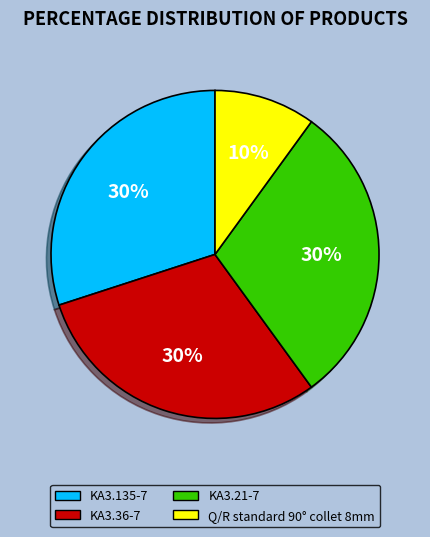

How many slices are in this pie chart?

4